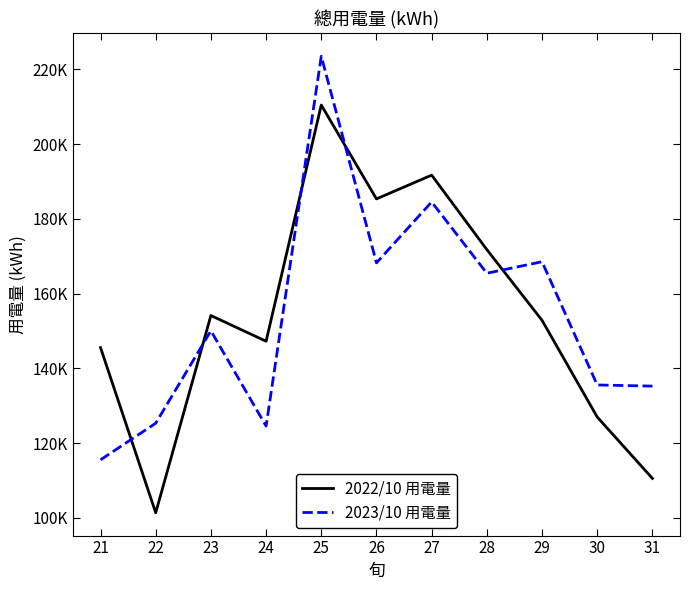

What are all the series names shown in the legend?

2022/10 用電量, 2023/10 用電量